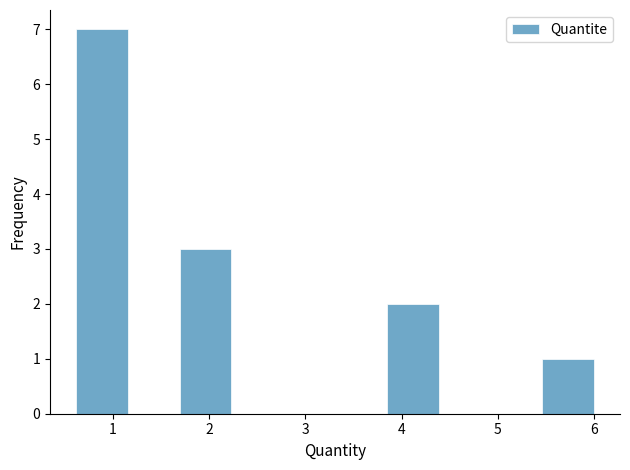

Which range on the x-axis has the tallest bar?

0.6 to 1.2